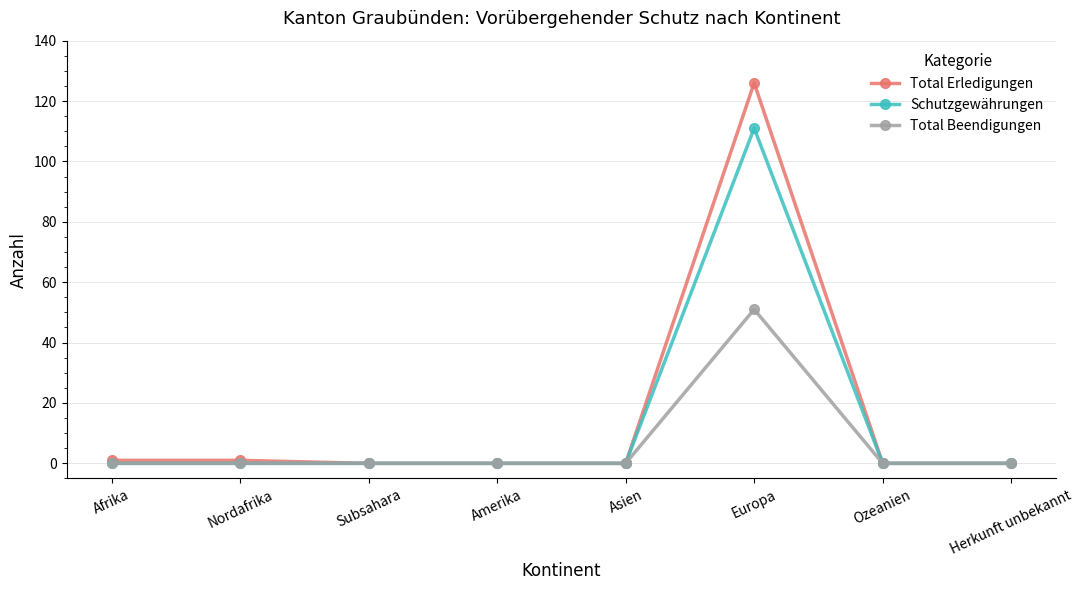

Rank the series by their average value, from lowest to highest.

Total Beendigungen, Schutzgewährungen, Total Erledigungen